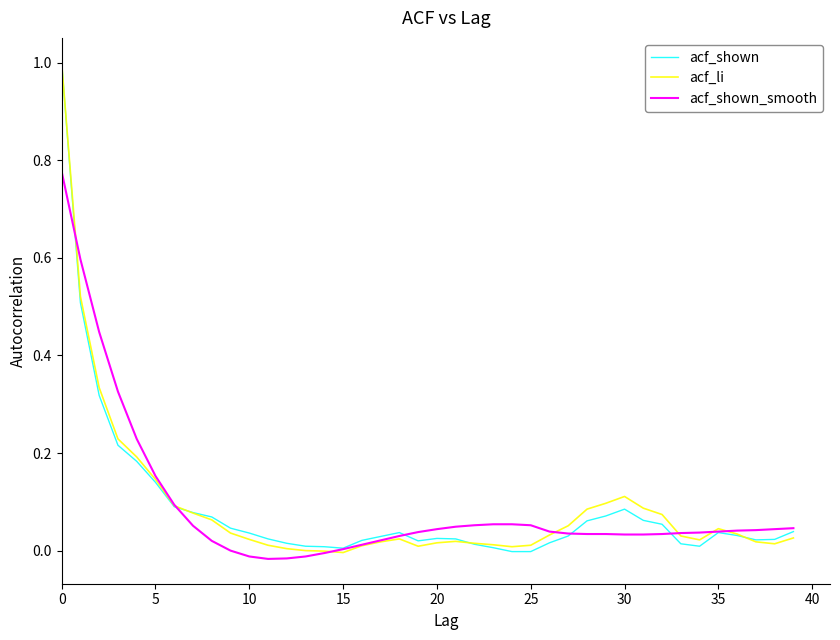

What is the greatest value displayed?

1.0